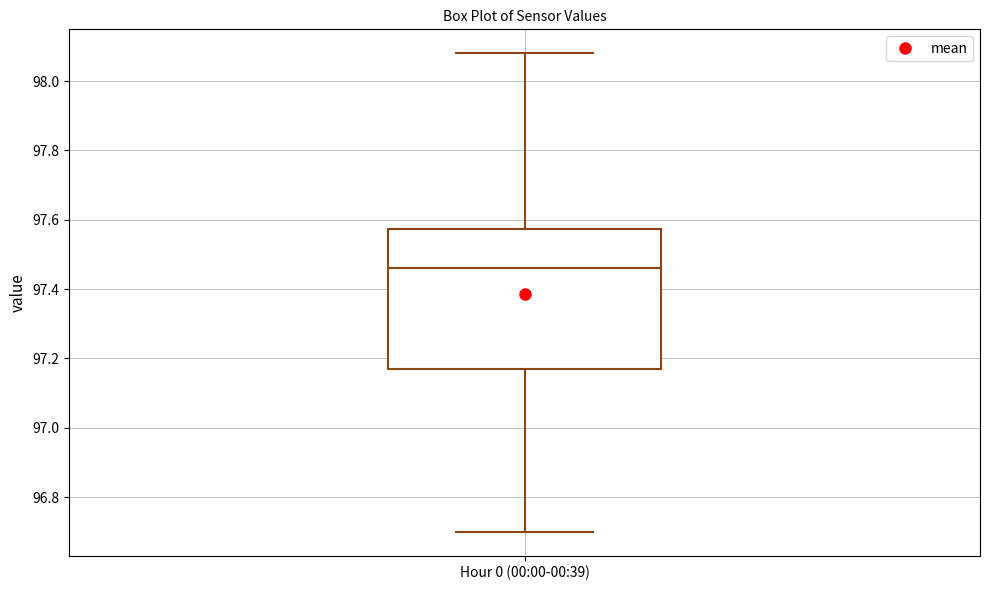

Read this box plot against the y-axis: the position of the median line, the range covered by the box, and the ends of both whiskers. The values are not printed on the chart, so give them approximately, as read against the axis.

median 97.46, box 97.18 to 97.58, whiskers 96.70 to 98.08